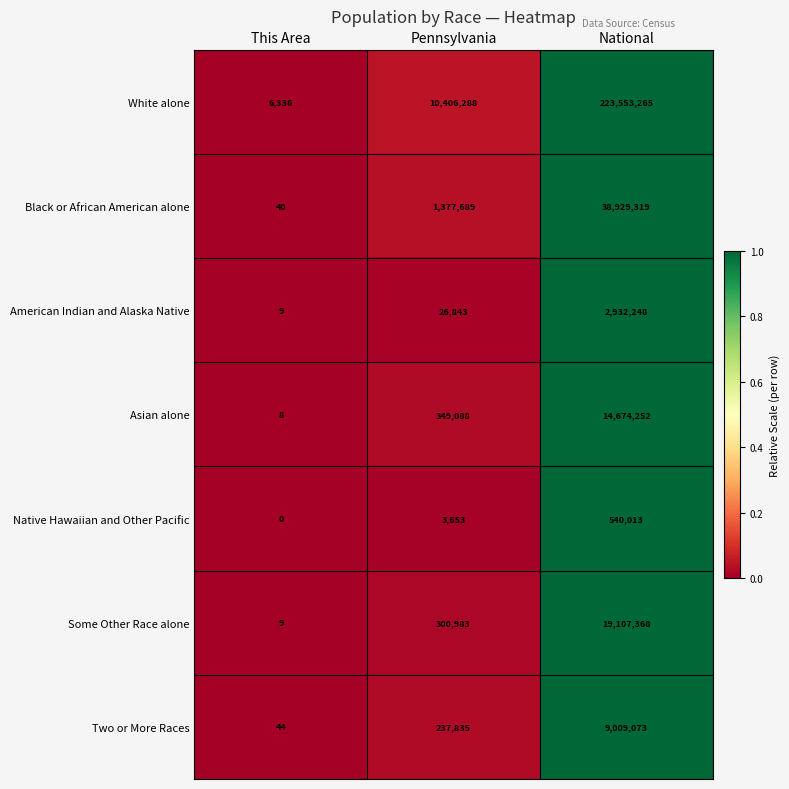

Reading right to left, list all the values displayed in this chart.

White alone: National=223553265	Pennsylvania=10406288	This Area=6336
Black or African American alone: National=38929319	Pennsylvania=1377689	This Area=40
American Indian and Alaska Native: National=2932248	Pennsylvania=26843	This Area=9
Asian alone: National=14674252	Pennsylvania=349088	This Area=8
Native Hawaiian and Other Pacific: National=540013	Pennsylvania=3653	This Area=0
Some Other Race alone: National=19107368	Pennsylvania=300983	This Area=9
Two or More Races: National=9009073	Pennsylvania=237835	This Area=44